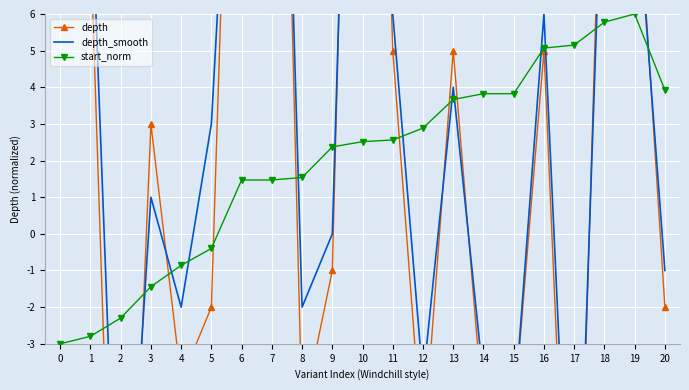

Is this an area chart (filled region under the line)?

No